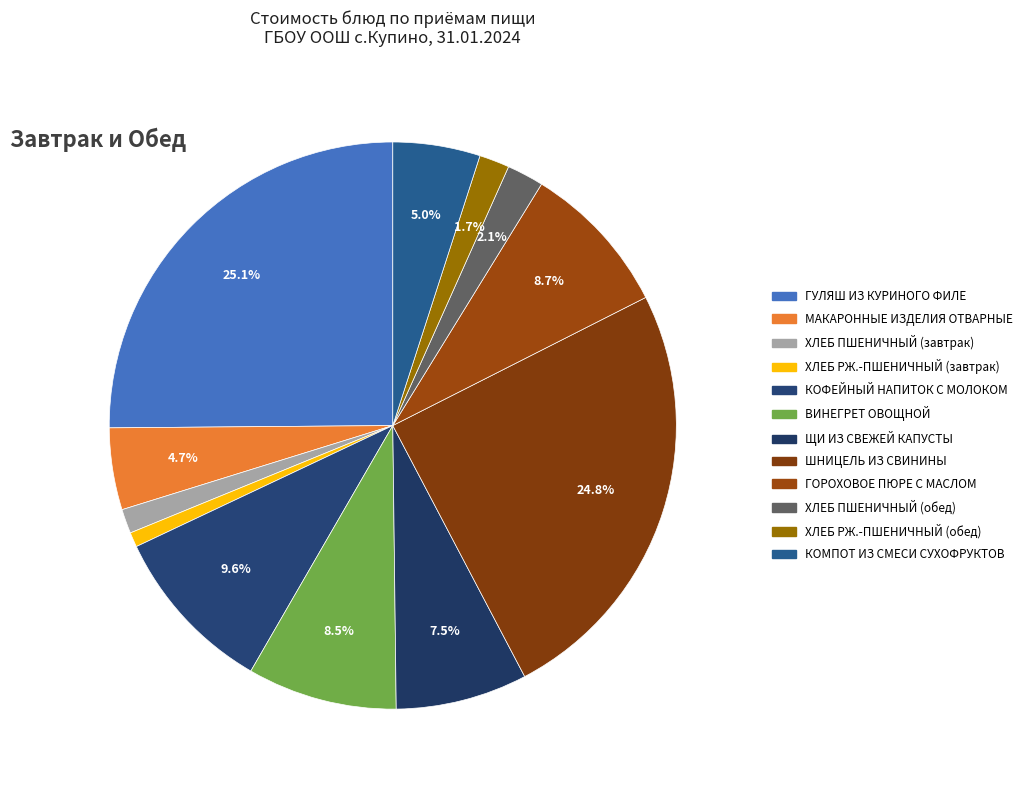

Approximately how many times larger is the value at МАКАРОННЫЕ ИЗДЕЛИЯ ОТВАРНЫЕ compared to КОФЕЙНЫЙ НАПИТОК С МОЛОКОМ?

0.5